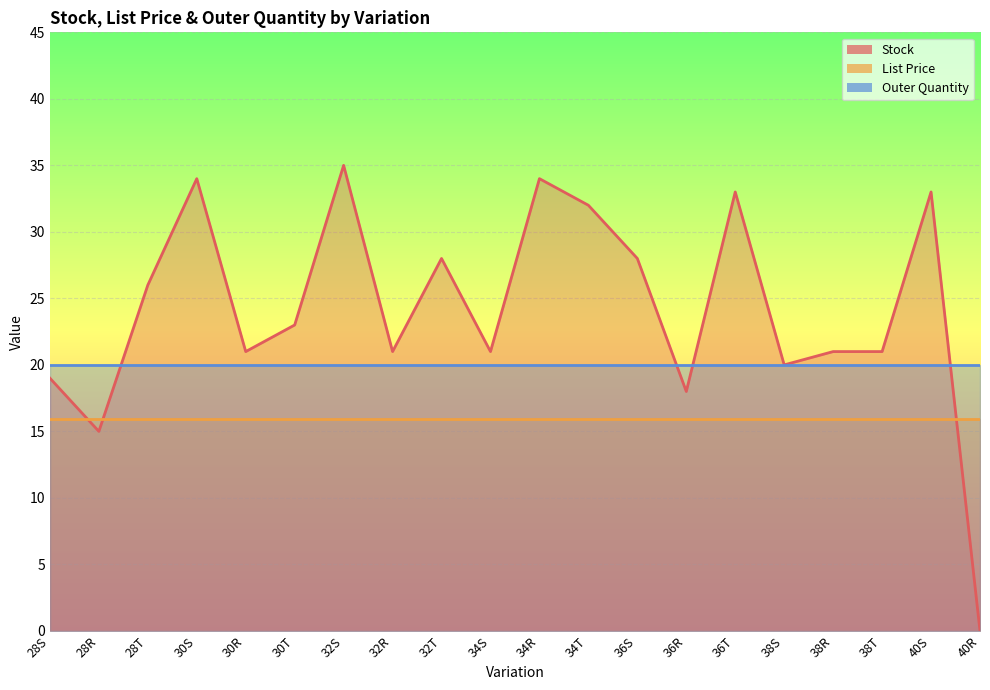

True or false: List Price and Outer Quantity intersect in this chart.

False